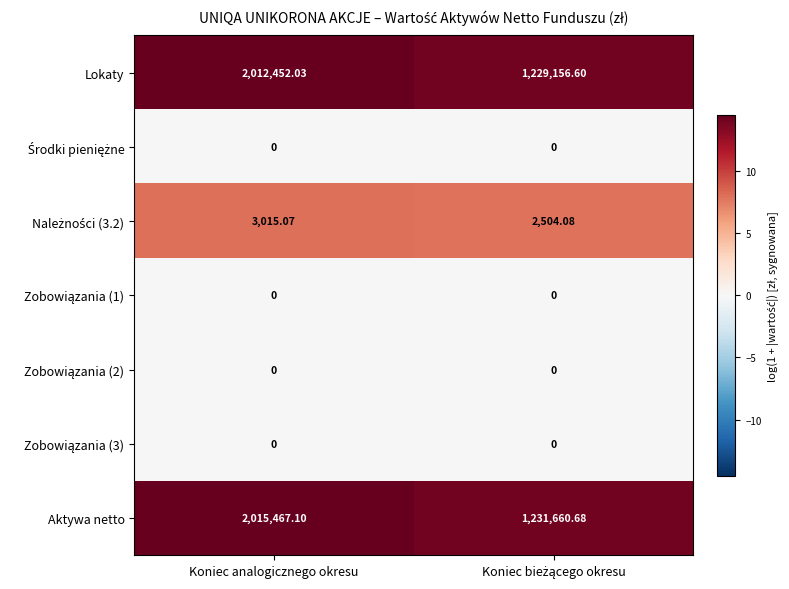

At which category does the chart reach its peak across all series?

Koniec analogicznego okresu